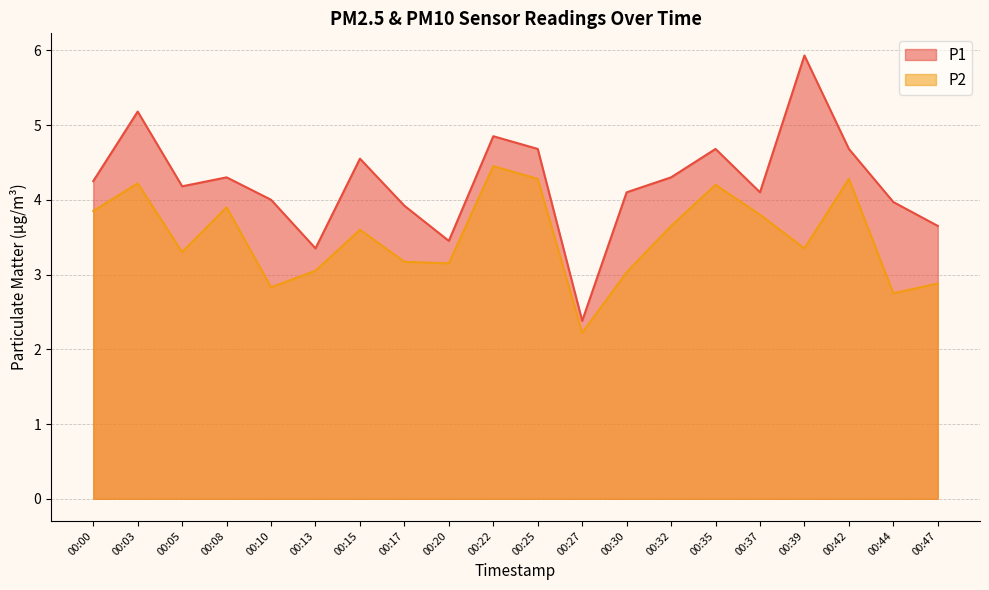

At which category does P1 reach its first local valley?

00:05